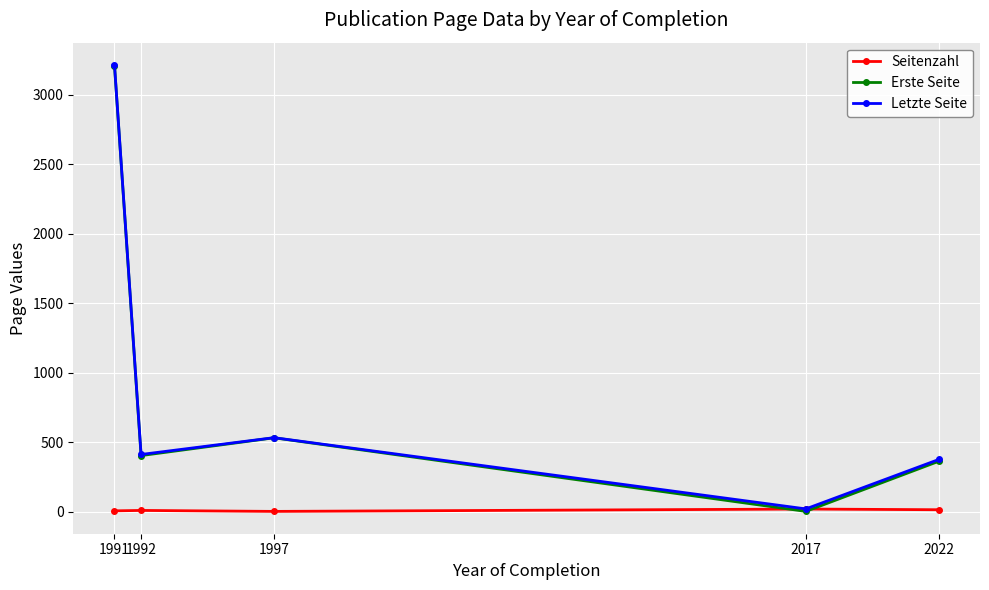

What is the value of the Seitenzahl point at the 1st from the left?

5